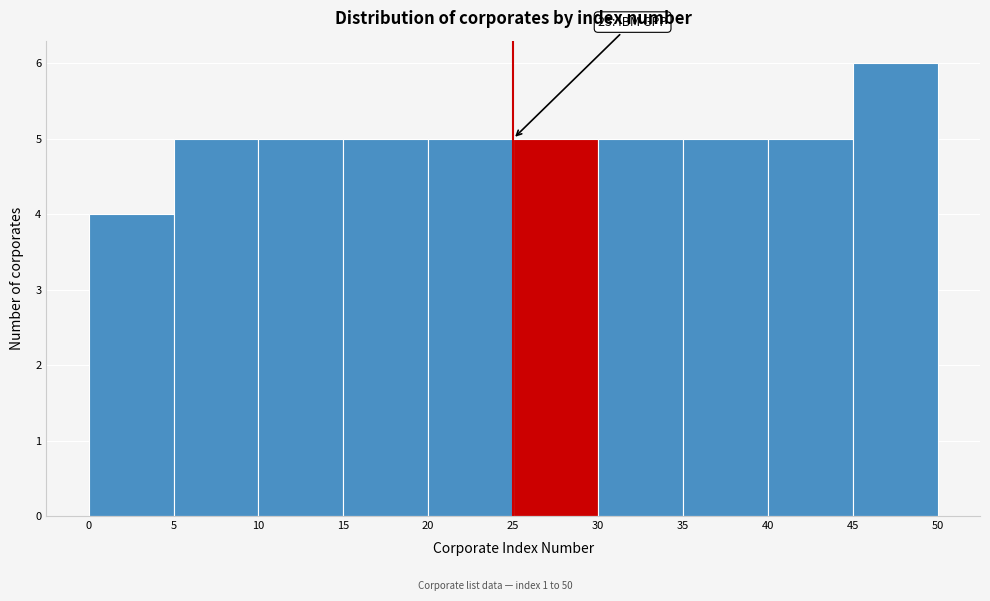

Which range on the x-axis has the tallest bar?

45 to 50